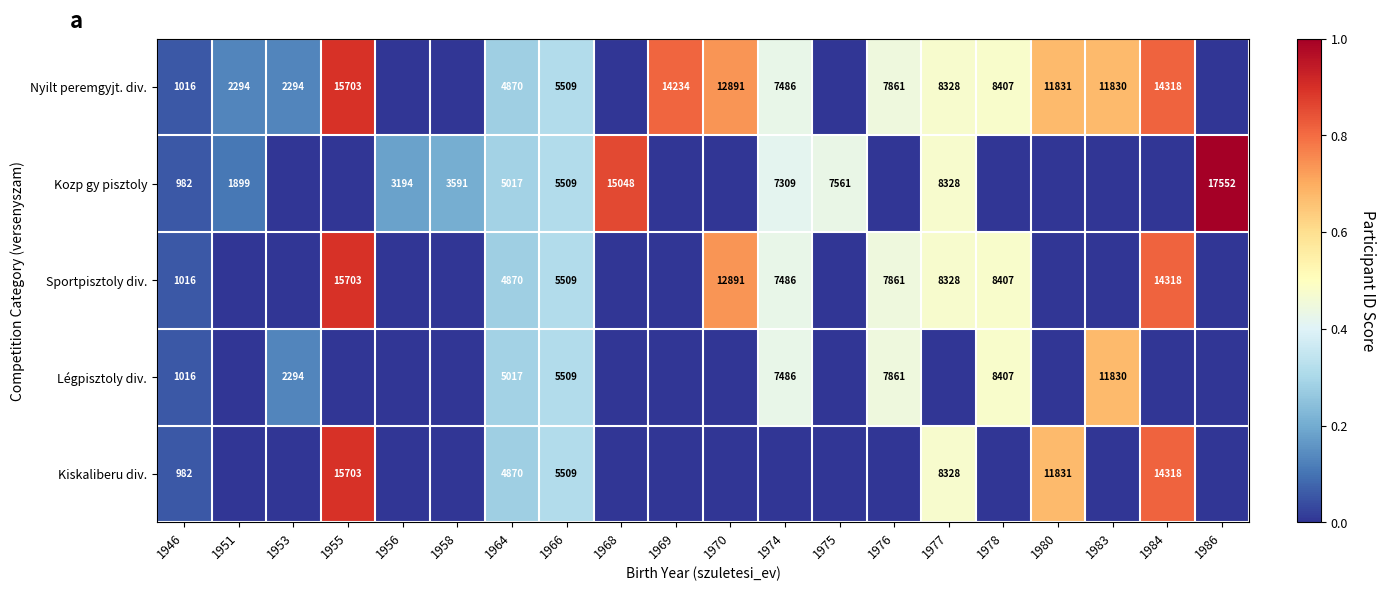

The Légpisztoly div. series shows 1016 at 1946. True or false?

True